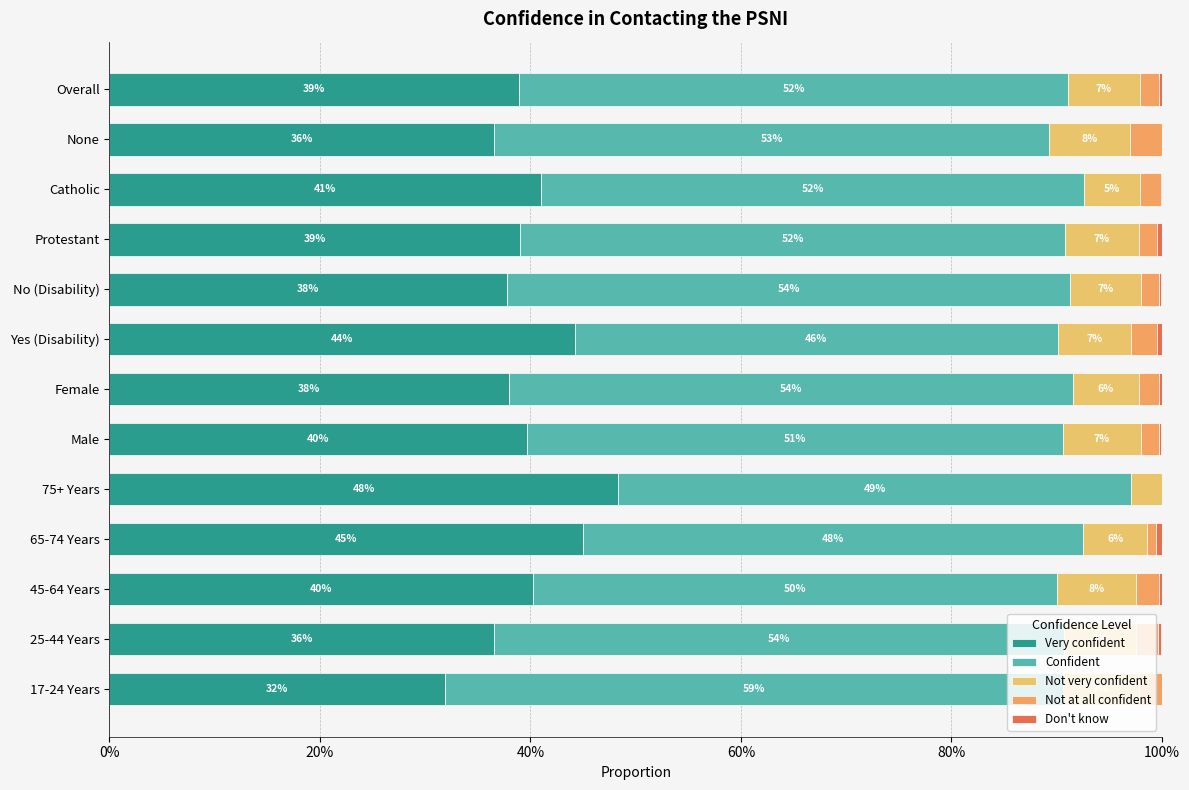

What is the sum of all Not at all confident values?

0.2